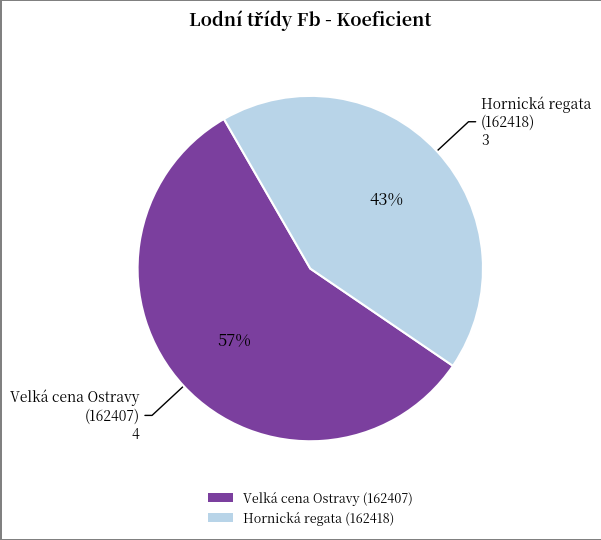

Between Velká cena Ostravy (162407) and Hornická regata (162418), which is larger?

Velká cena Ostravy (162407)